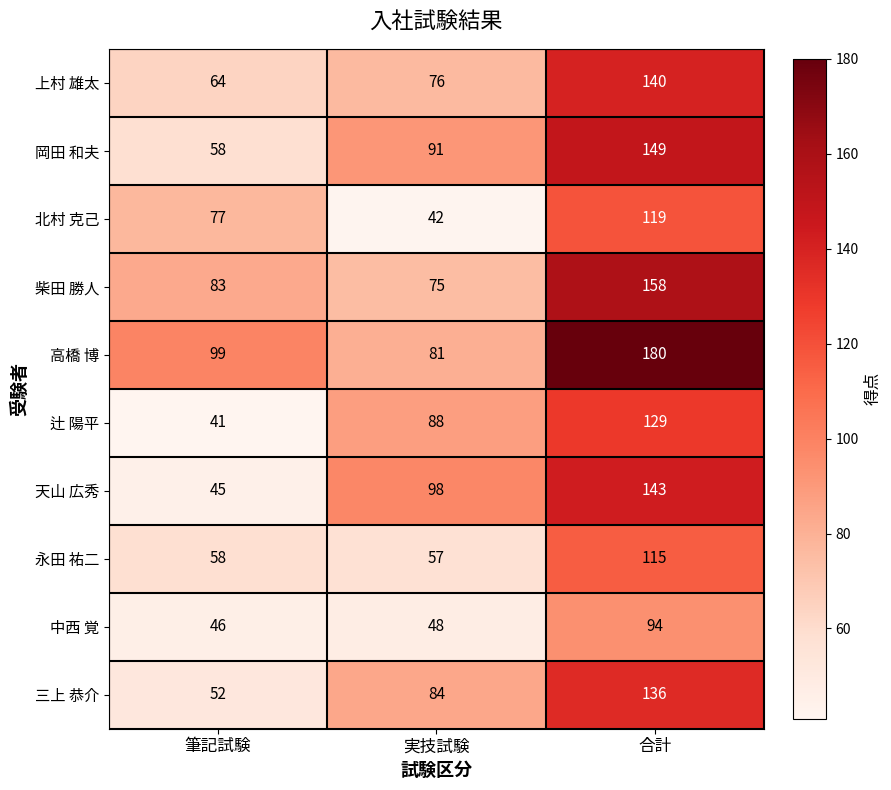

What is the greatest value displayed?

180